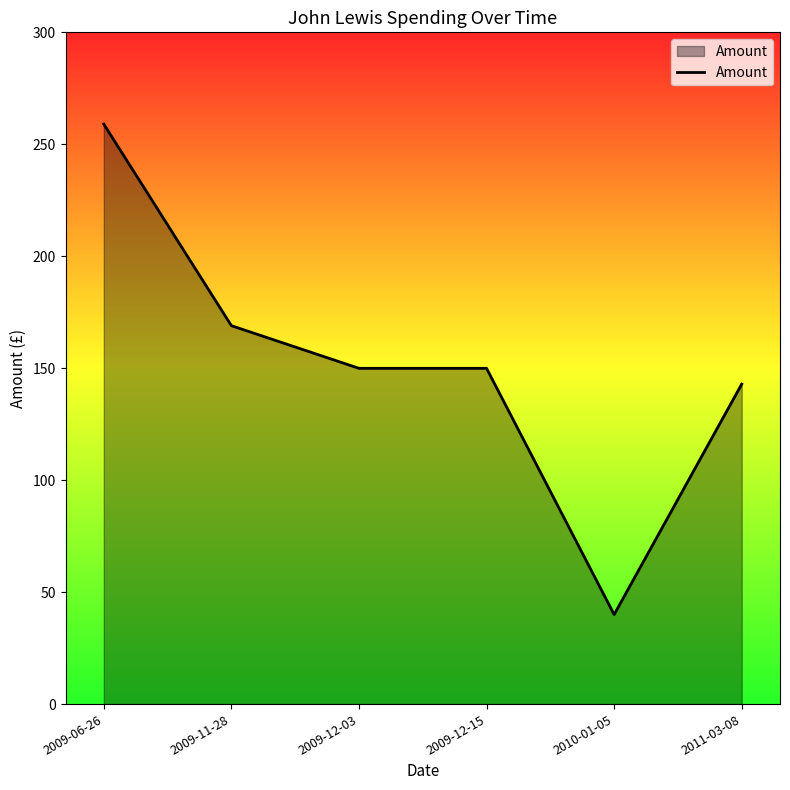

Is it true that the value at 2009-12-15 is 149.9?

True